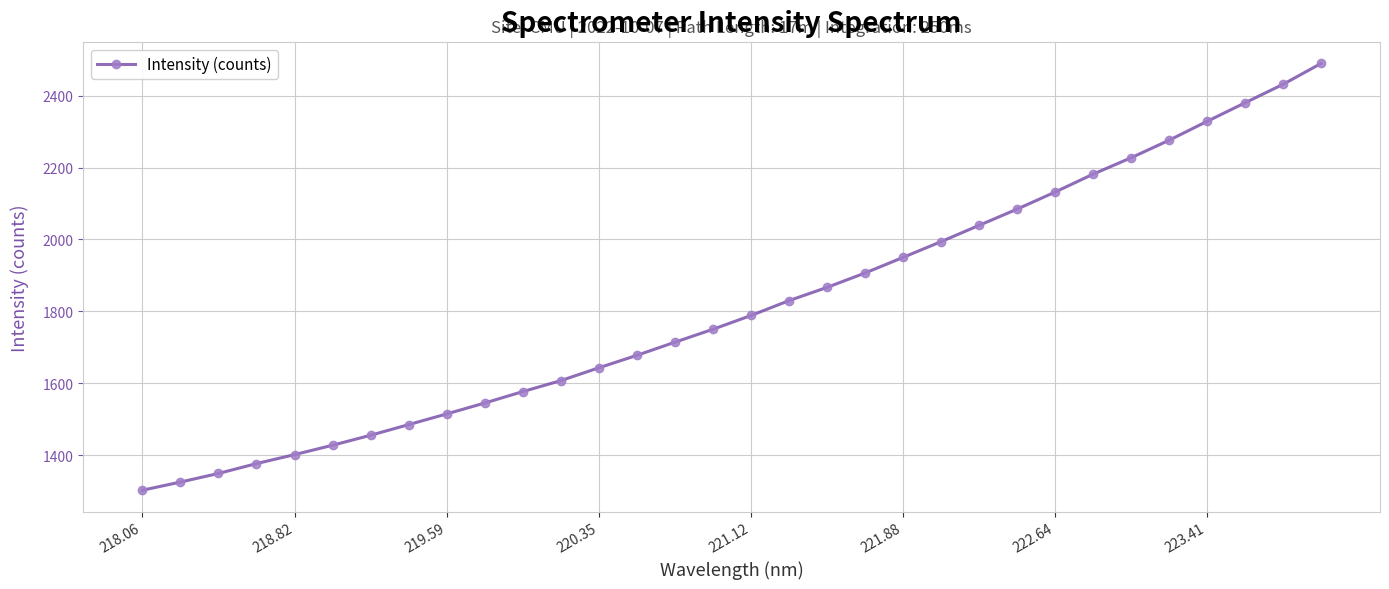

Does the chart display data point markers on the line(s)?

Yes